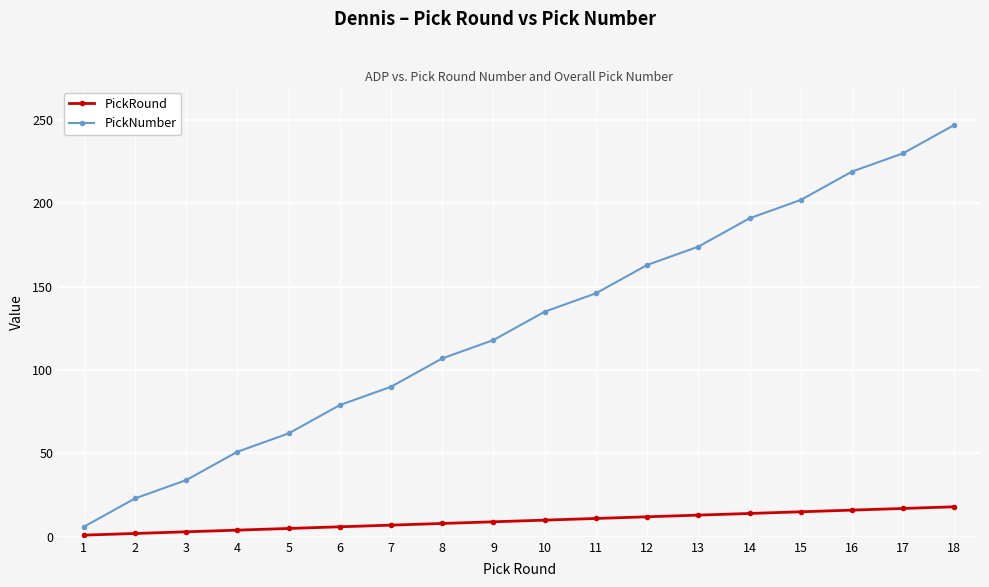

Rank the categories by PickNumber value from lowest to highest.

1, 2, 3, 4, 5, 6, 7, 8, 9, 10, 11, 12, 13, 14, 15, 16, 17, 18